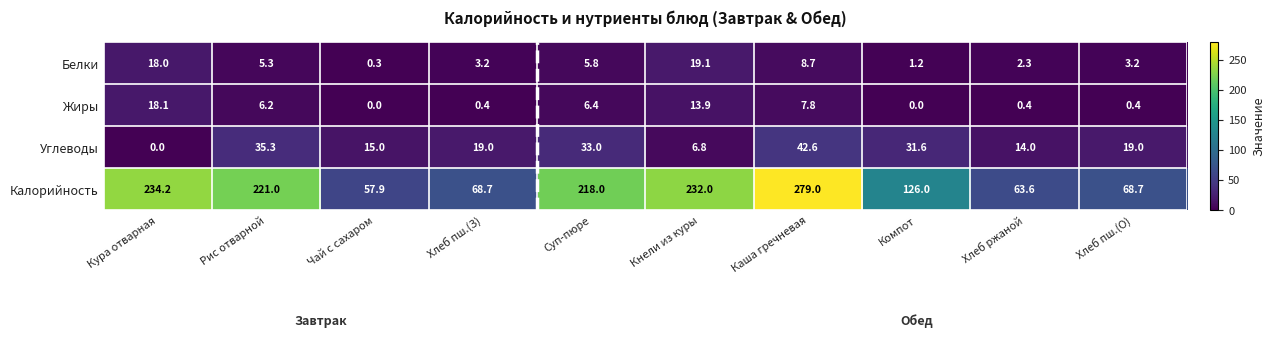

True or false: Жиры has a value of 5.7 at Чай с сахаром.

False